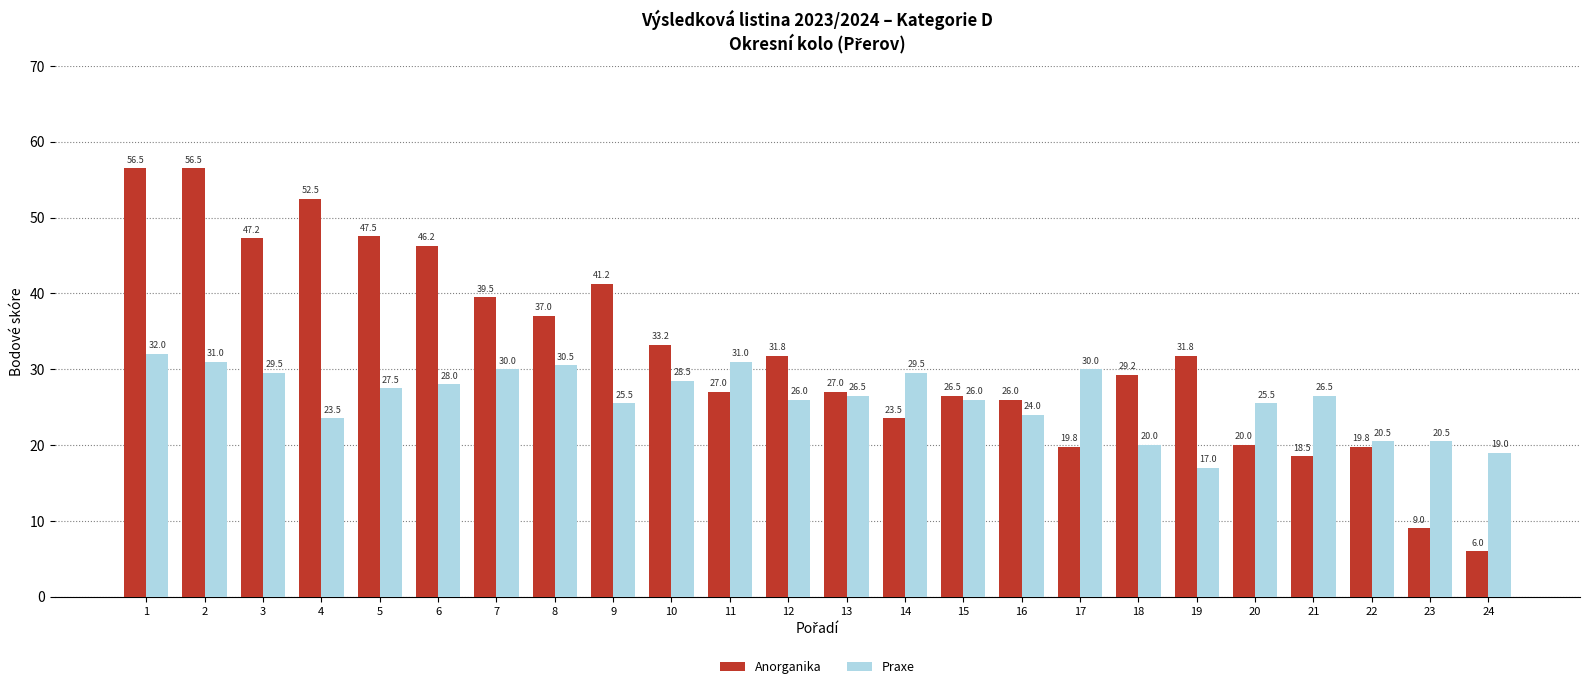

Which category has the lowest value in the Praxe series?

19